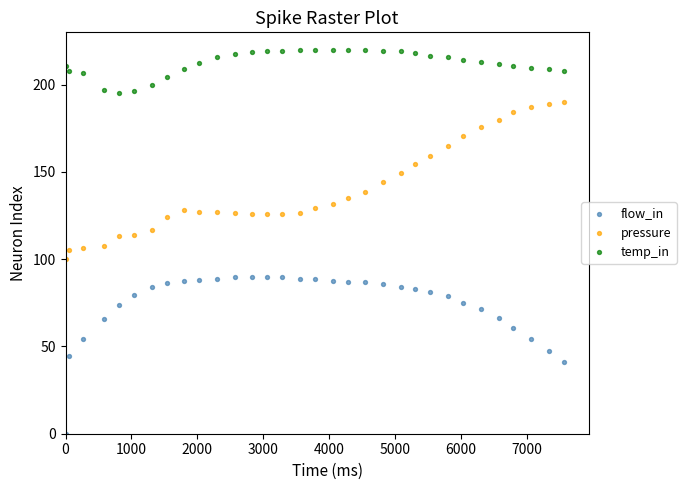

What is the X range (max minus min) for the scatter plot?

7559.0